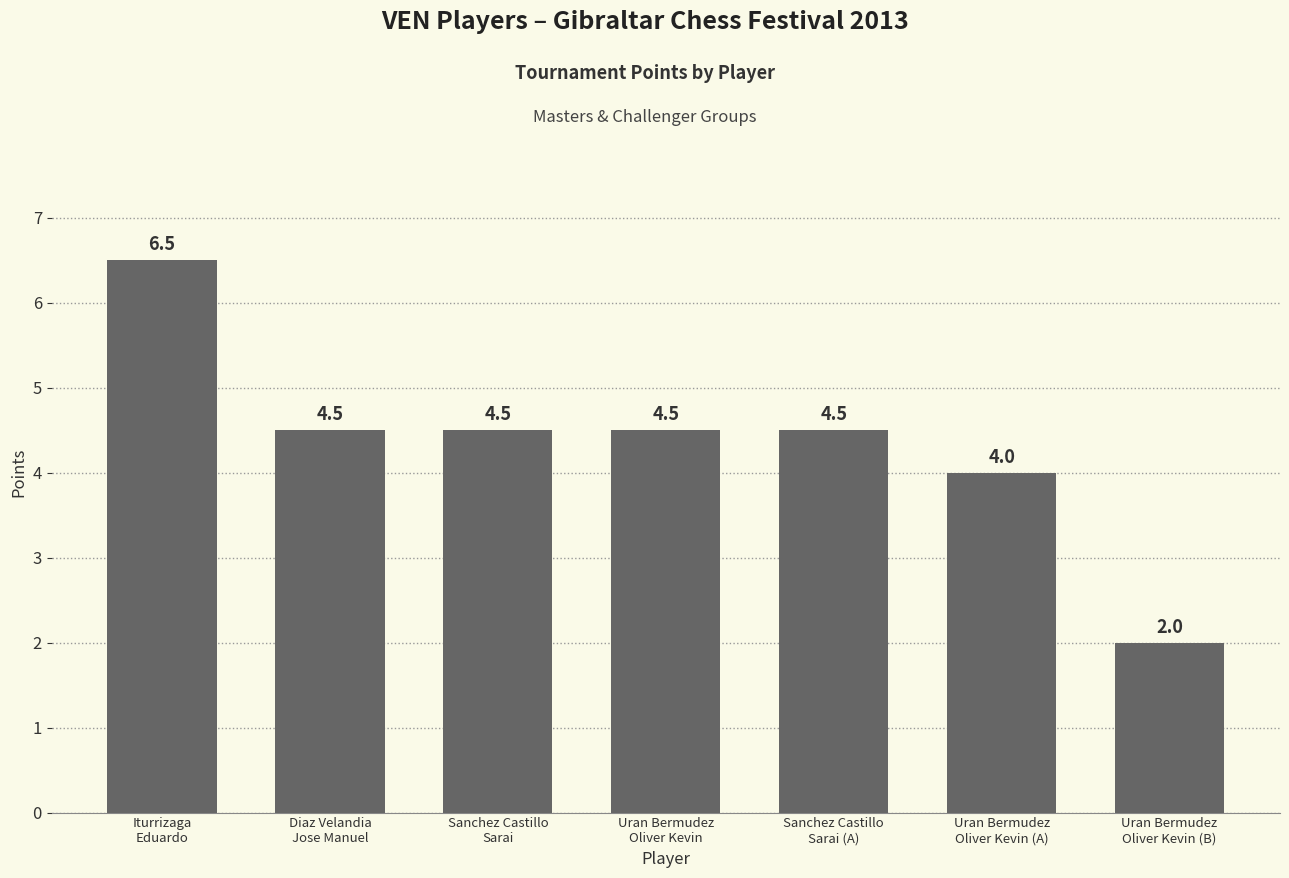

What is the difference between the second highest and second lowest values?

0.5